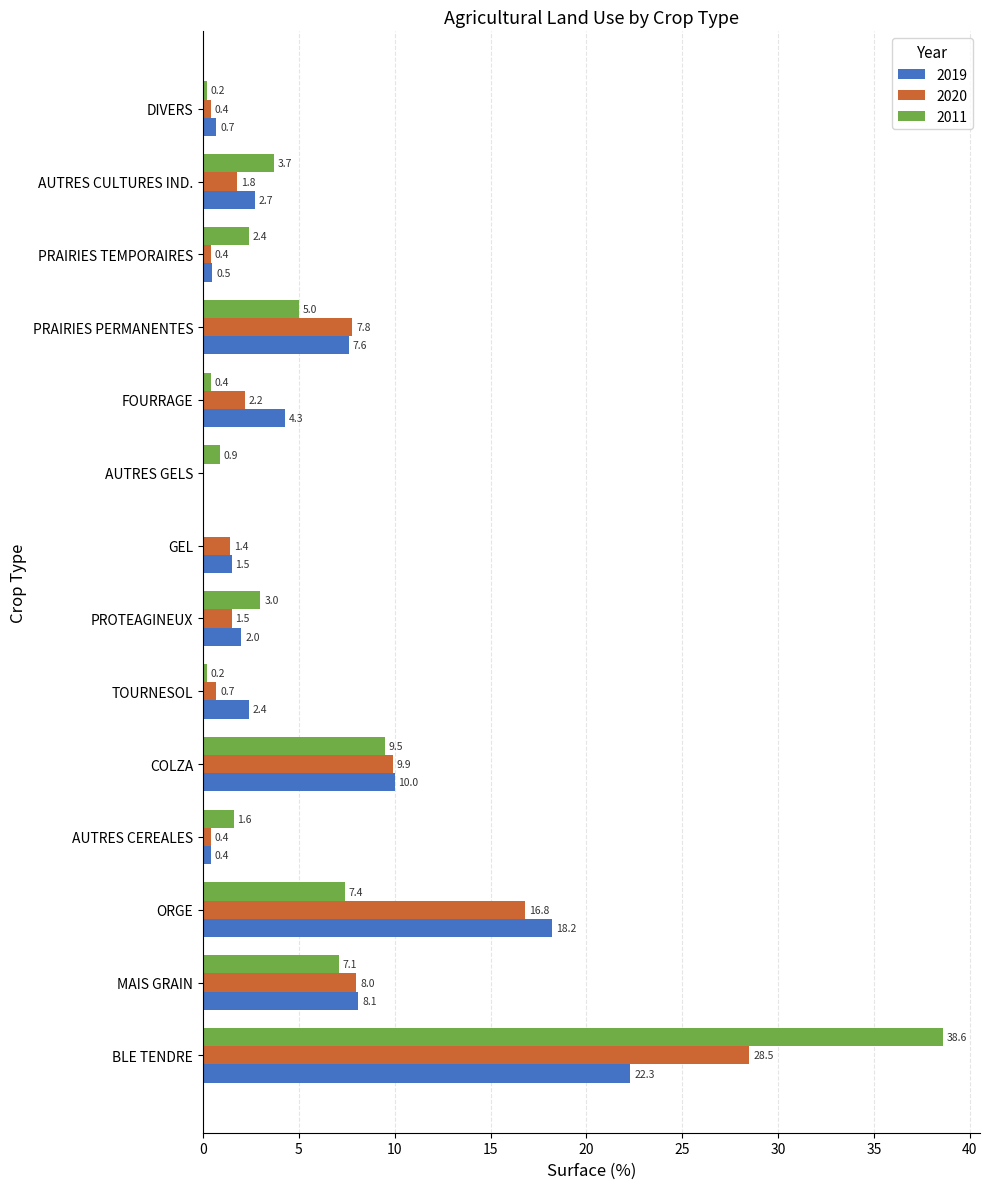

True or false: 2019 has a value of 8.1 at MAIS GRAIN.

True